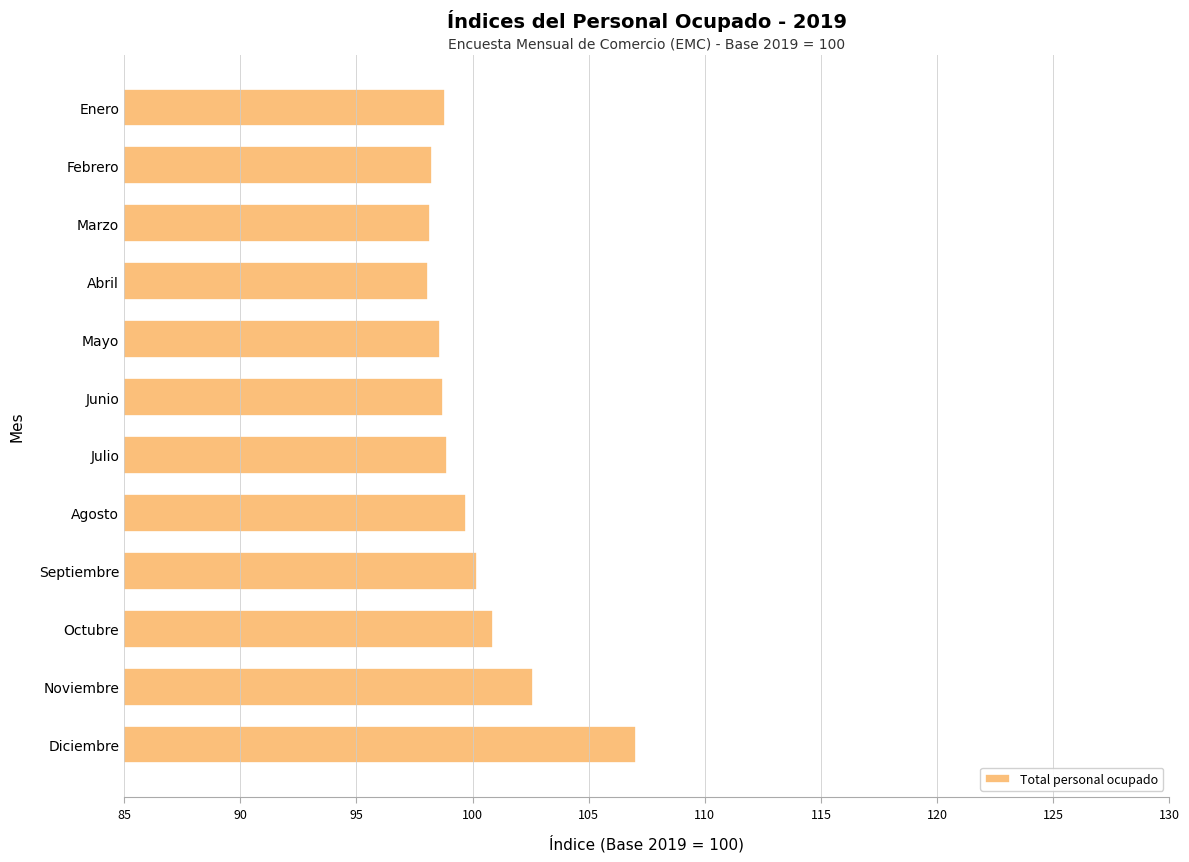

The chart shows a value of 100.9 at Octubre. True or false?

True